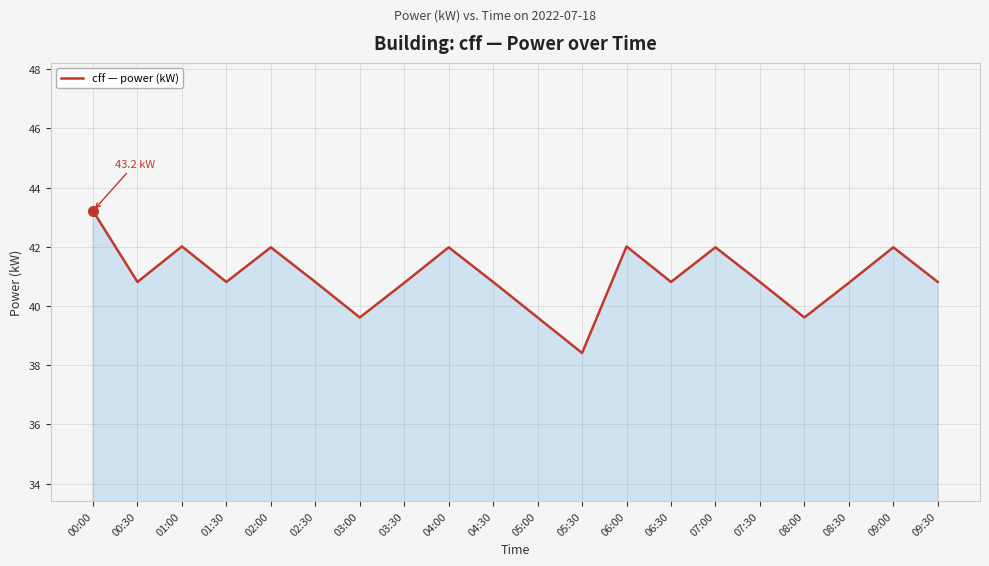

How many lines are shown in the chart?

1